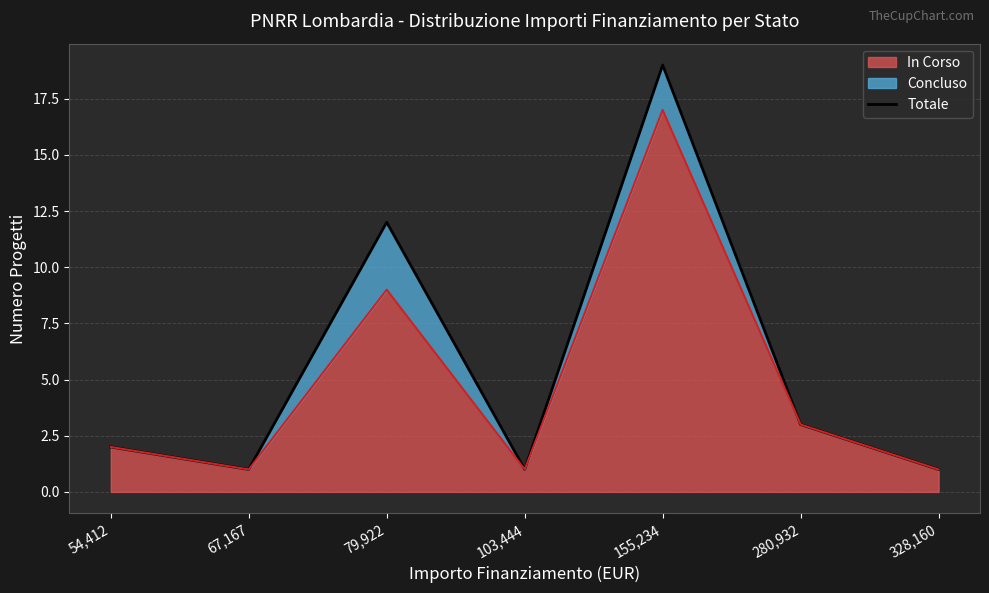

What is the sum of all values?

39